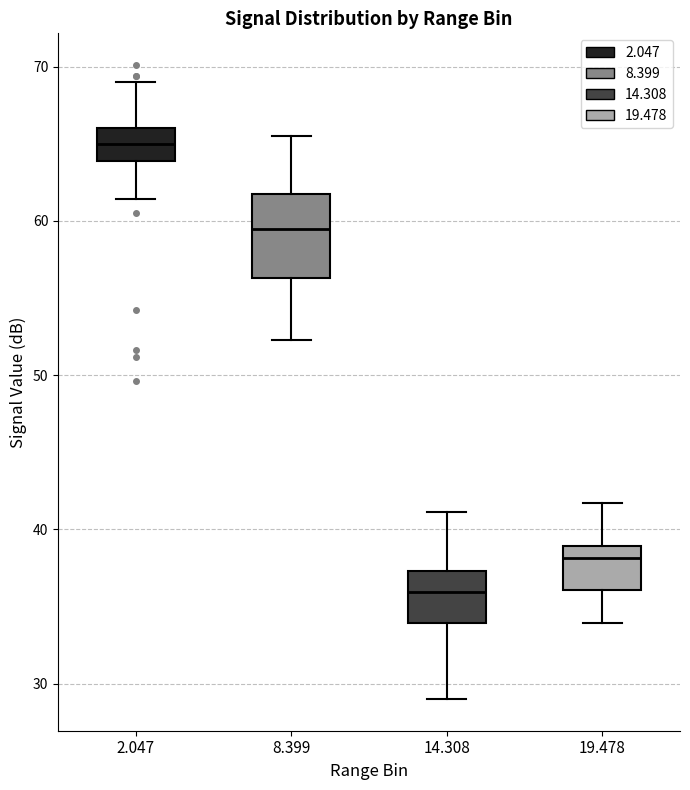

Reading left to right, transcribe this box plot: for each box, give where its median line is, the range the box spans, and where its two whiskers end, as read against the y-axis. The values are not printed on the chart, so give them approximately, as read against the axis.

2.047: median 65, box 64 to 66, whiskers 61 to 69
8.399: median 59, box 56 to 62, whiskers 52 to 66
14.308: median 36, box 34 to 37, whiskers 29 to 41
19.478: median 38, box 36 to 39, whiskers 34 to 42